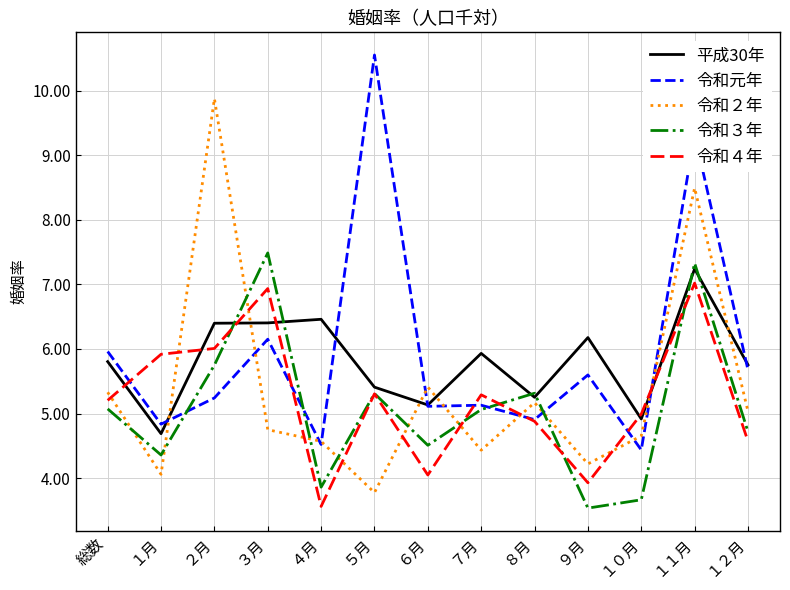

True or false: 令和元年 and 令和４年 cross at least once.

True